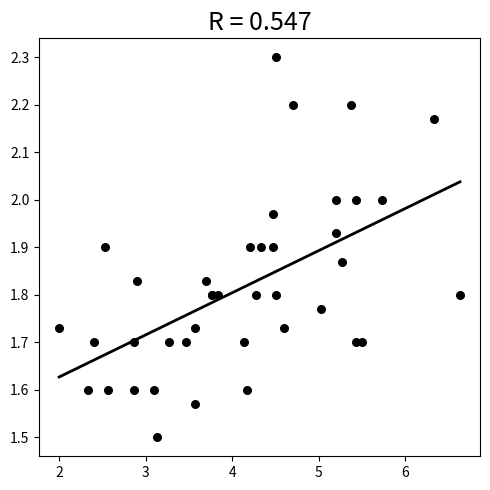

What Y value in the scatter plot is closest to 1?

1.5